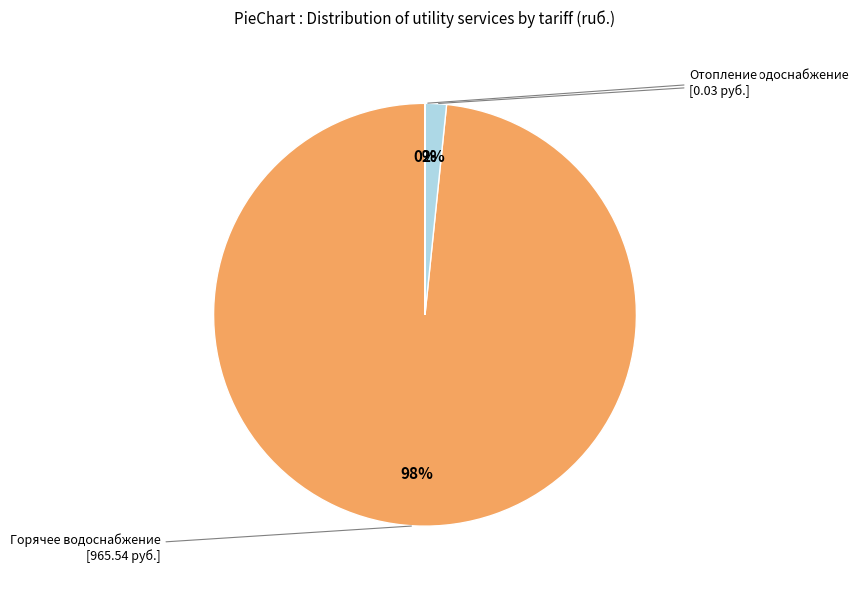

Between Горячее водоснабжение and Холодное водоснабжение, which is larger?

Горячее водоснабжение